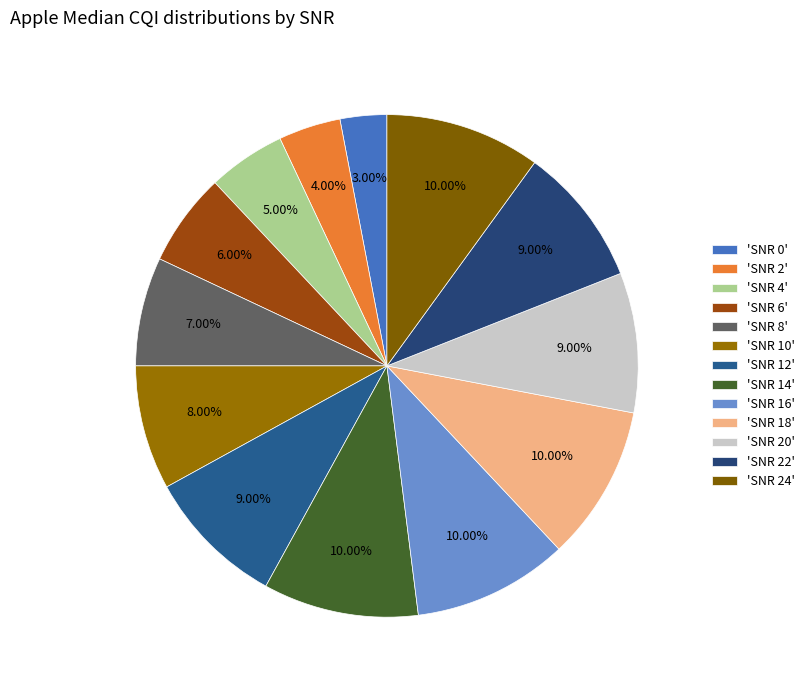

Rank the categories by value from lowest to highest.

SNR 0, SNR 2, SNR 4, SNR 6, SNR 8, SNR 10, SNR 12, SNR 20, SNR 22, SNR 14, SNR 16, SNR 18, SNR 24